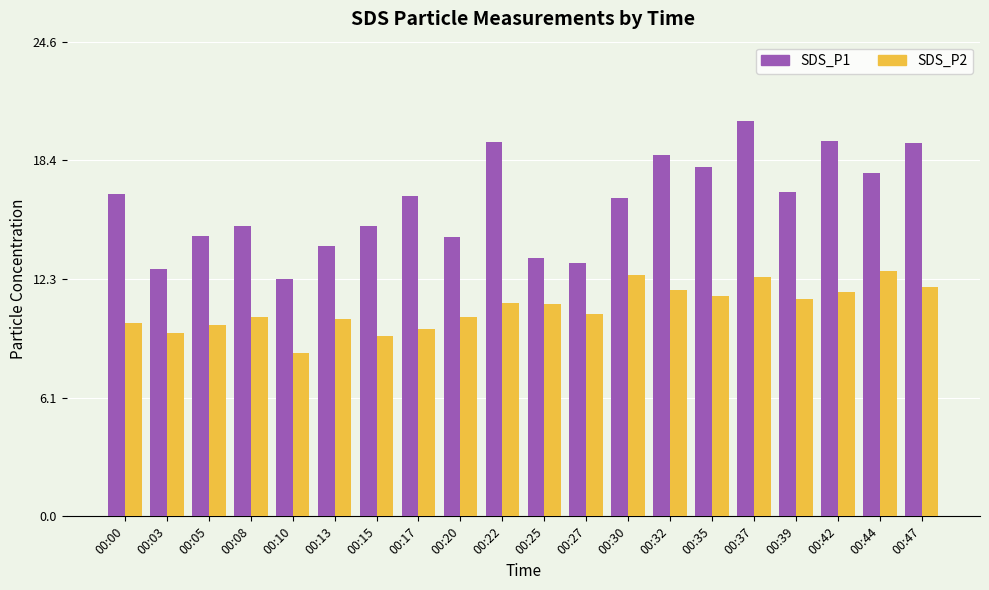

Is the value of SDS_P1 at 00:20 greater than the value of SDS_P2 at 00:00?

Yes